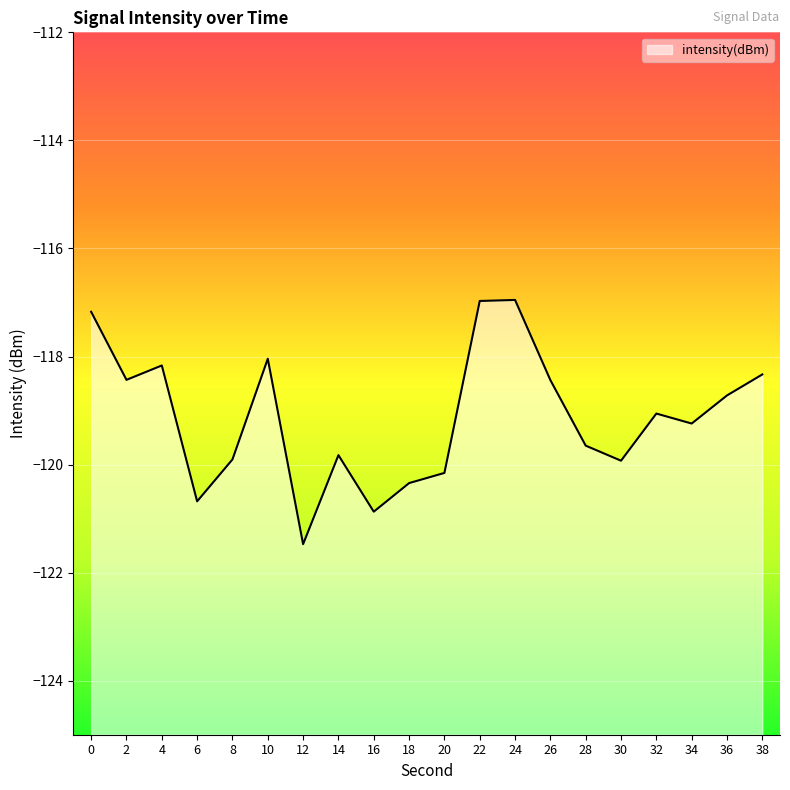

Is it true that the value at 26 is -53.9?

False